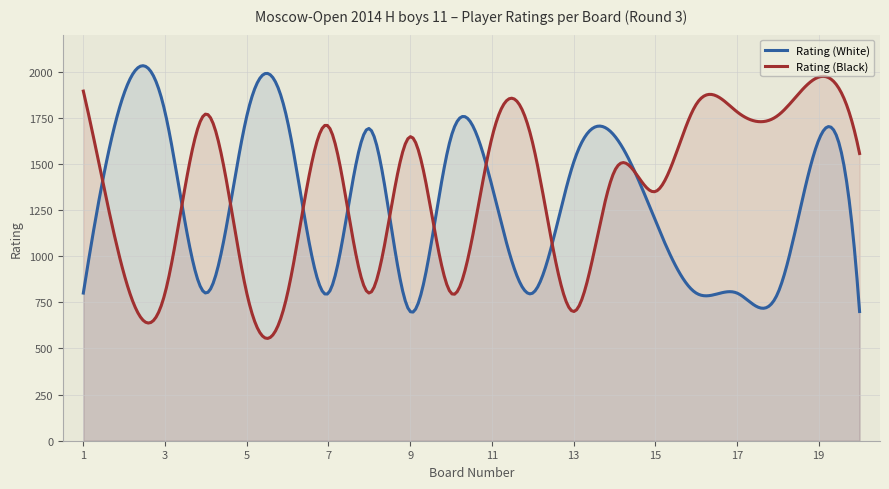

Which series has the widest spread of values?

Rating (Black)